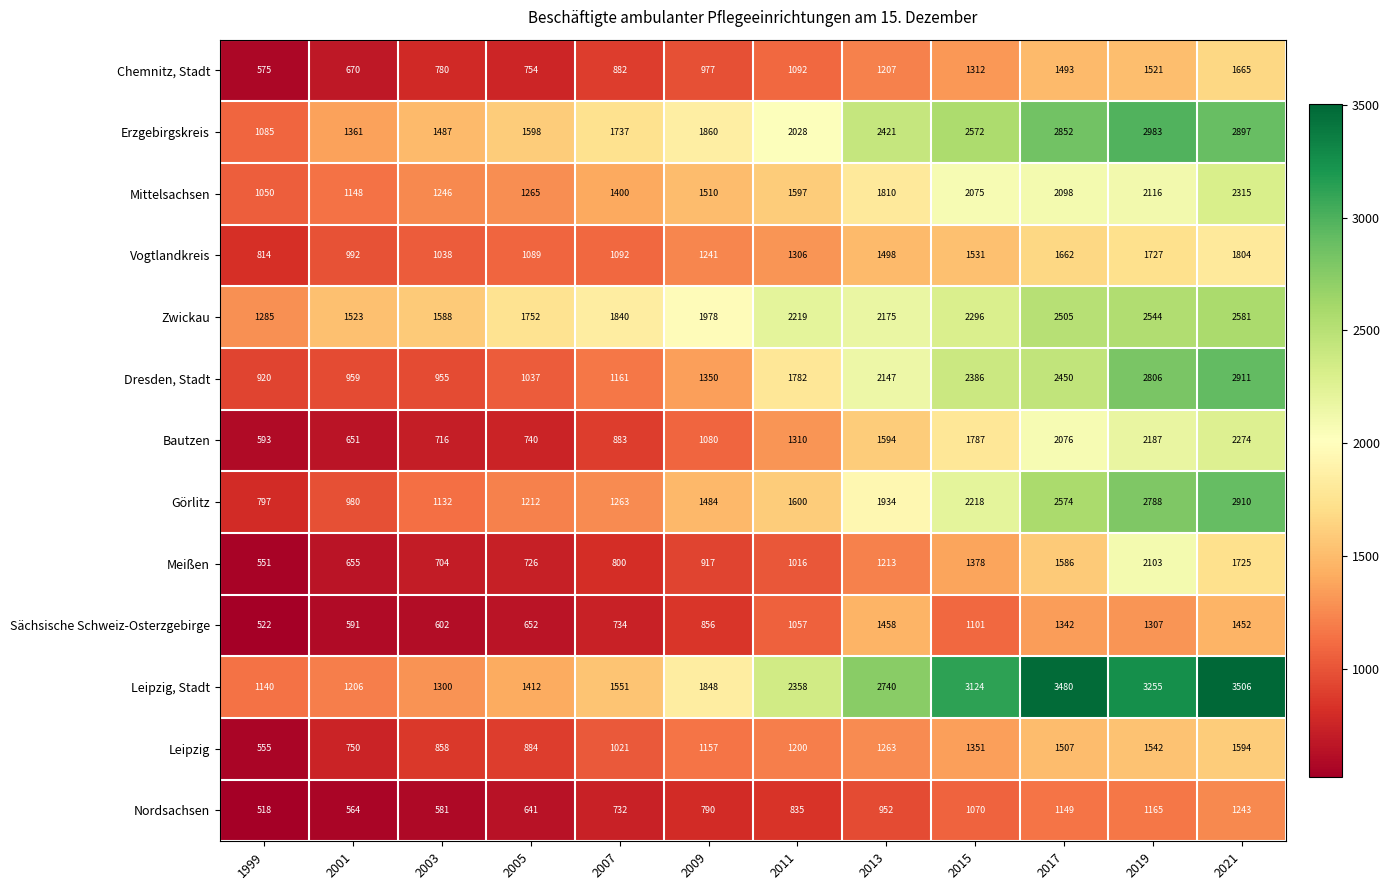

At how many categories does at least one series exceed 2215?

6